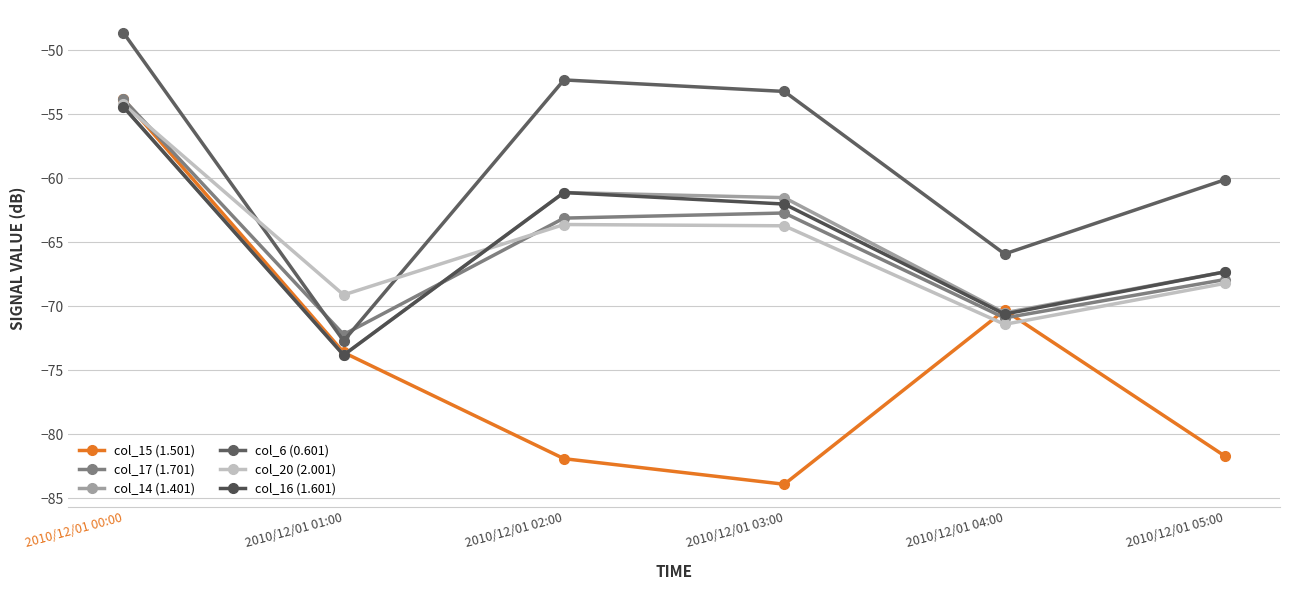

How many data points in col_20 (2.001) are less than -63?

5